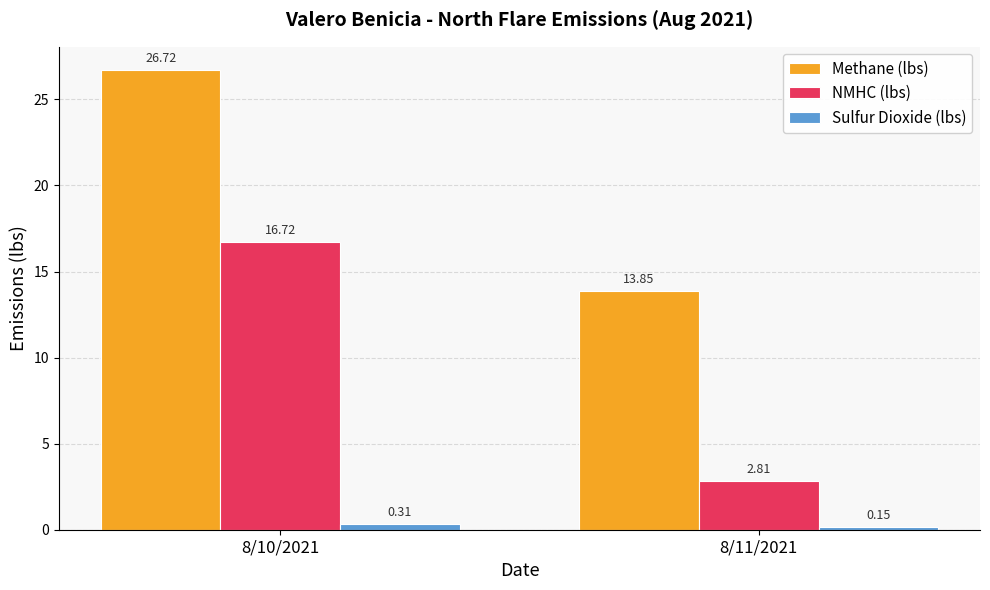

Read the Methane (lbs) value at 8/11/2021.

13.8